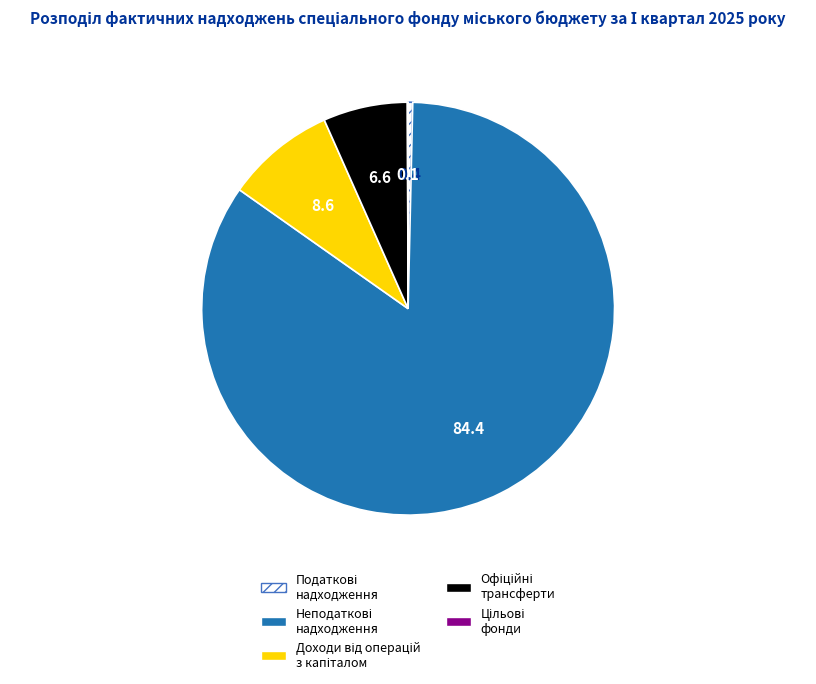

Does any single category account for the majority?

Yes